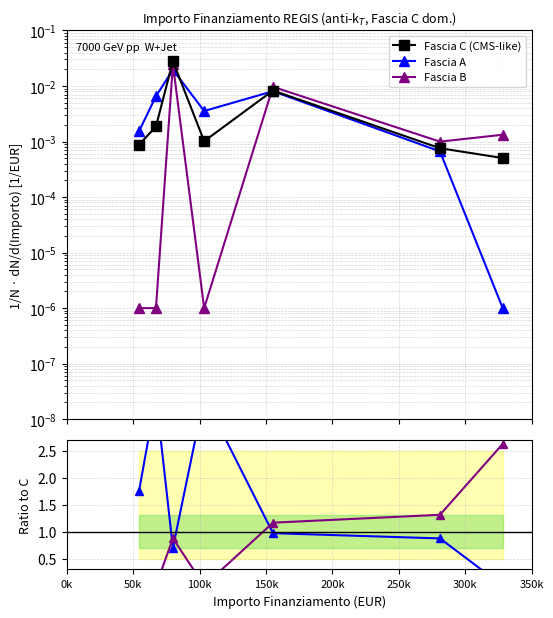

In Fascia A, how many points are lower than both neighbors (excluding endpoints)?

1